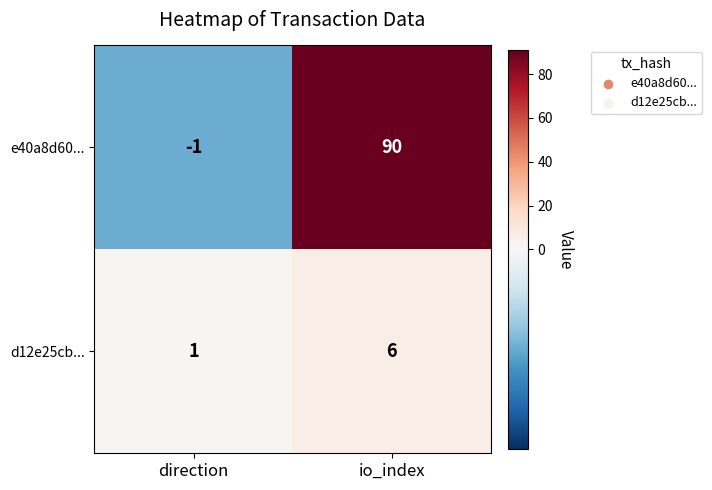

At which category is the sum across all series the highest?

io_index